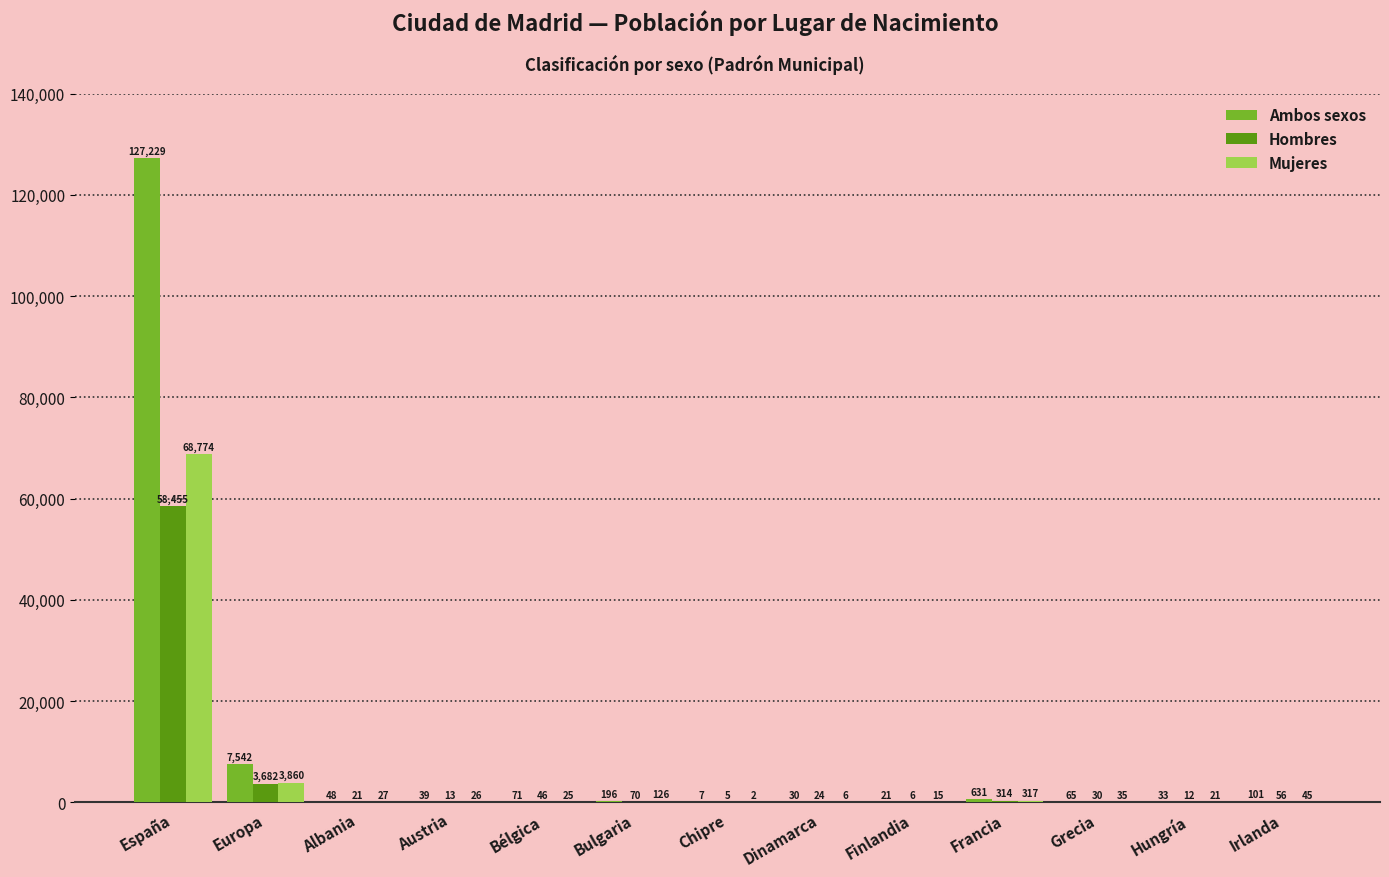

What is the maximum value for Ambos sexos?

127229